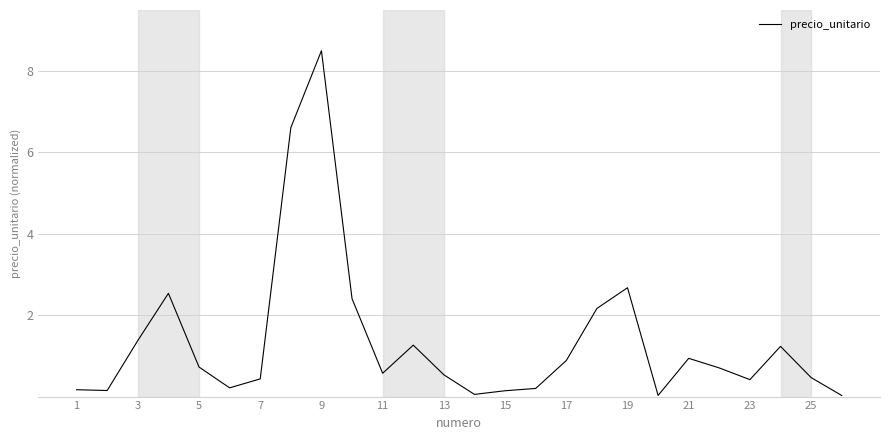

What is the greatest value displayed?

8.5